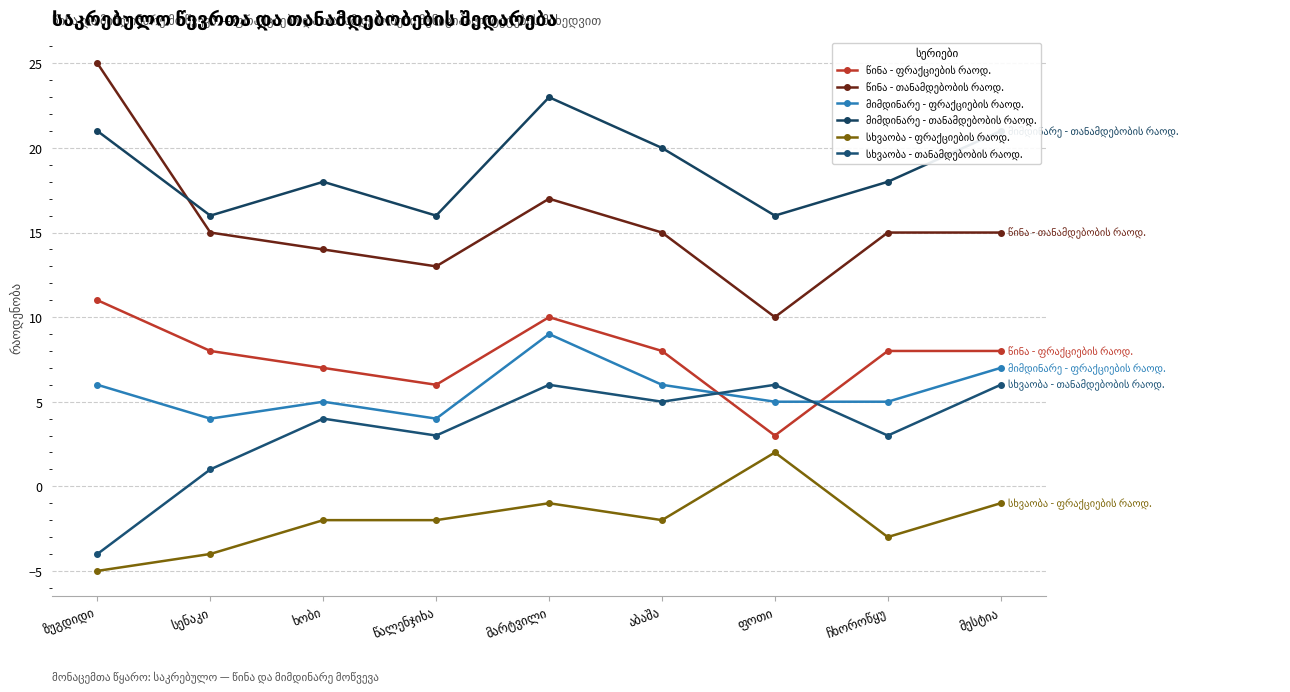

How many distinct data groups are displayed?

6